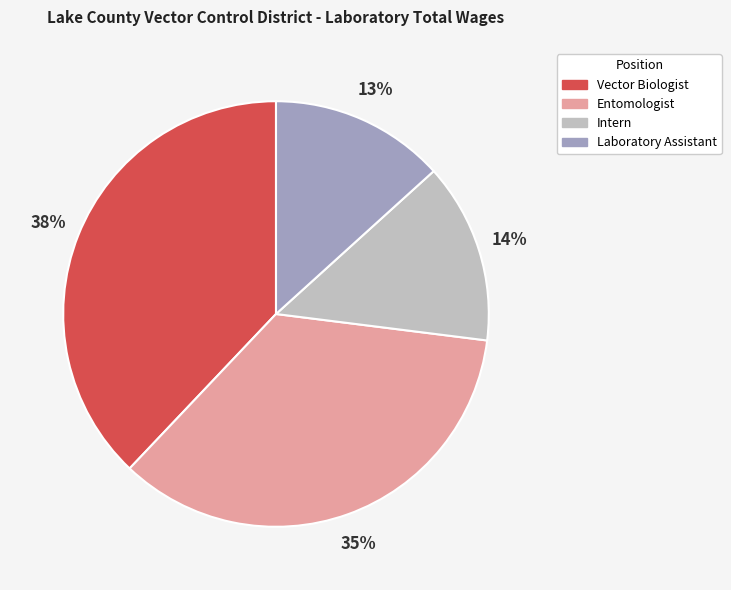

To the nearest percent, what is the difference between the largest and smallest slice percentages?

25%